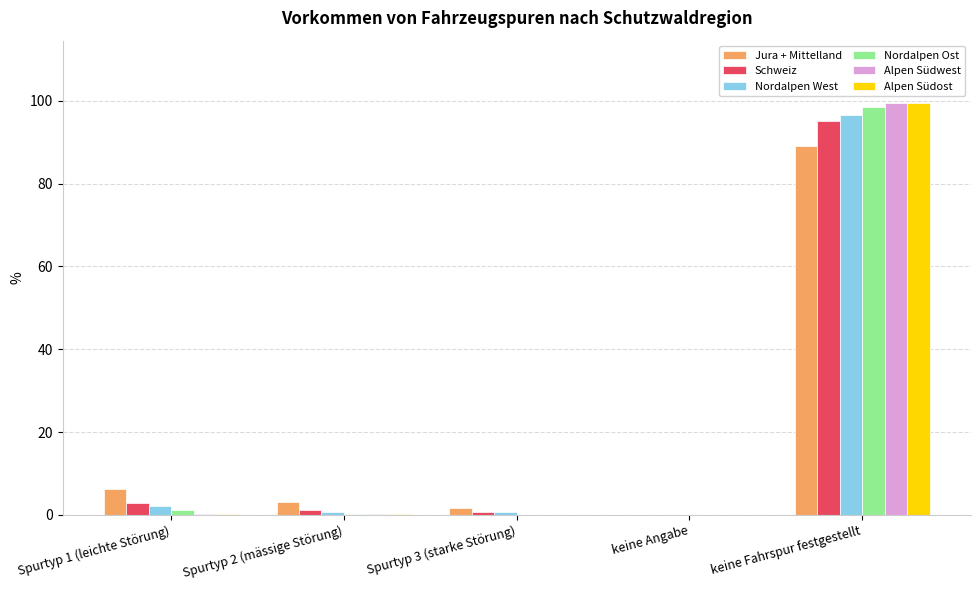

What is the greatest value displayed?

99.6